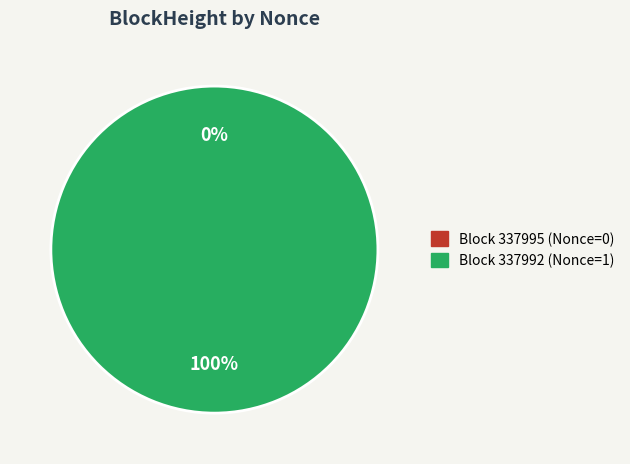

What is the total percentage of 337995 and 337992?

100.0%